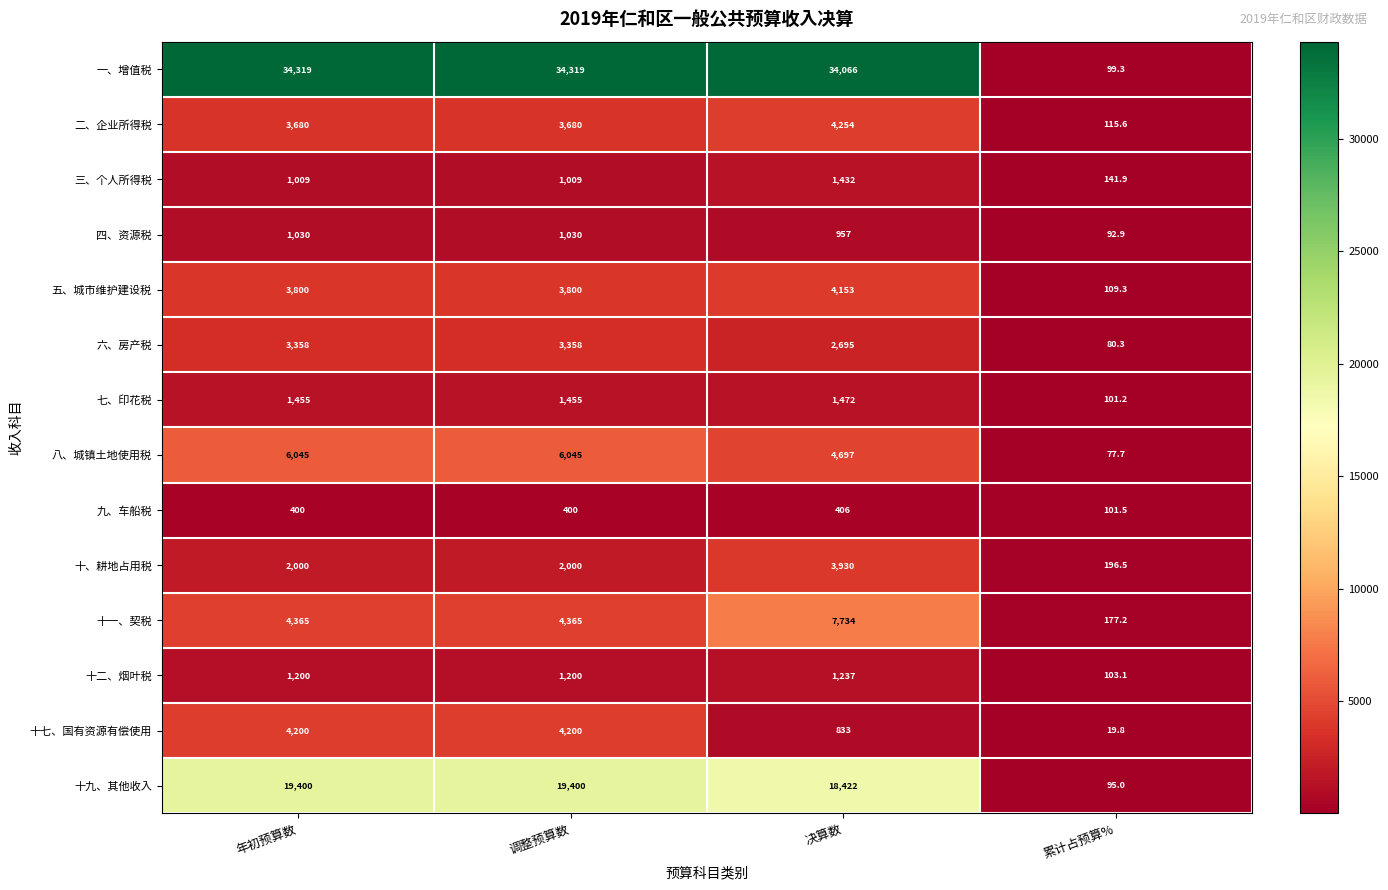

What is the spread (max minus min) of values at 调整预算数?

33919.0